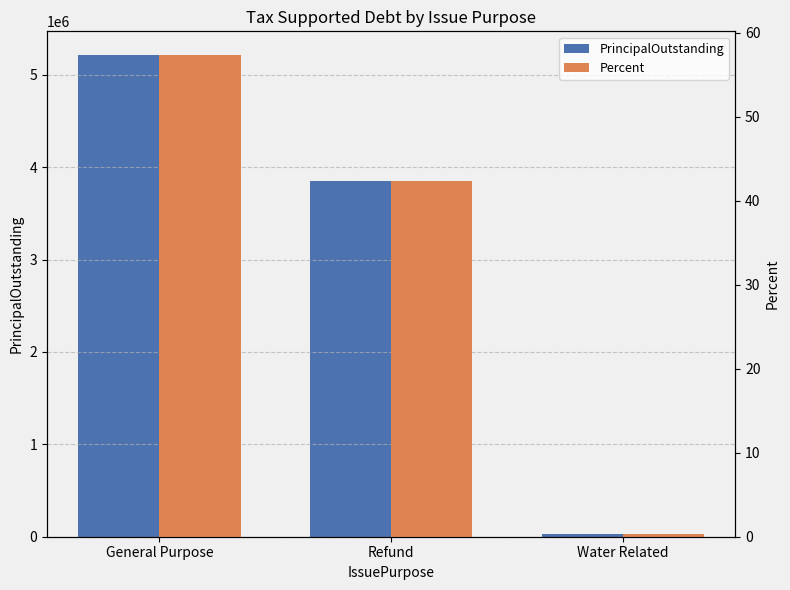

List the series in order of their overall mean, highest first.

PrincipalOutstanding, Percent